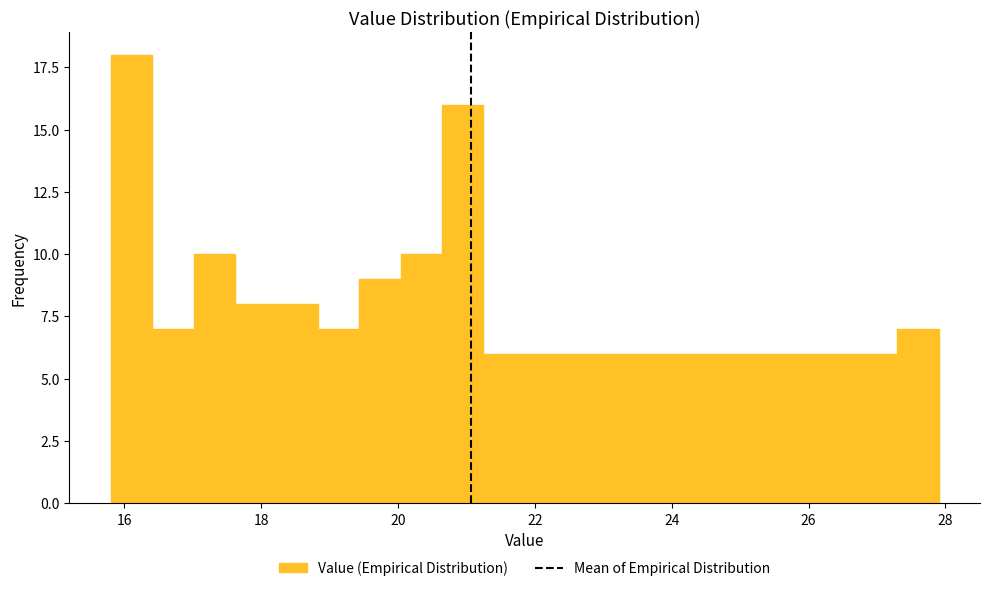

Around what value on the x-axis is the tallest bar? Give the approximate position of its centre, as read against the axis.

16.2